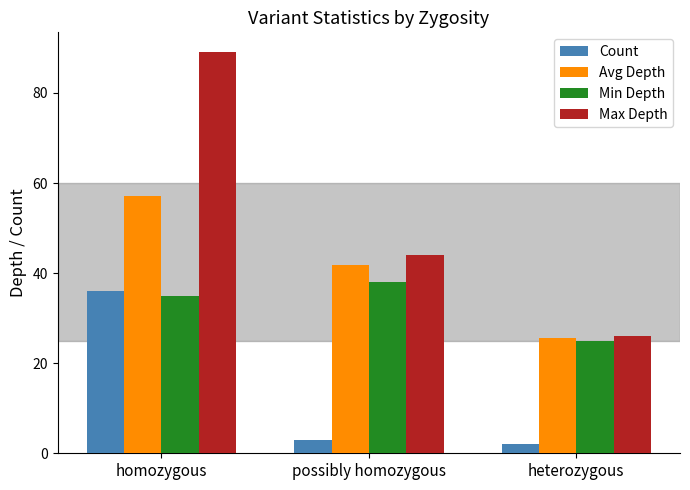

Between homozygous and heterozygous, which series saw the biggest shift?

Max Depth